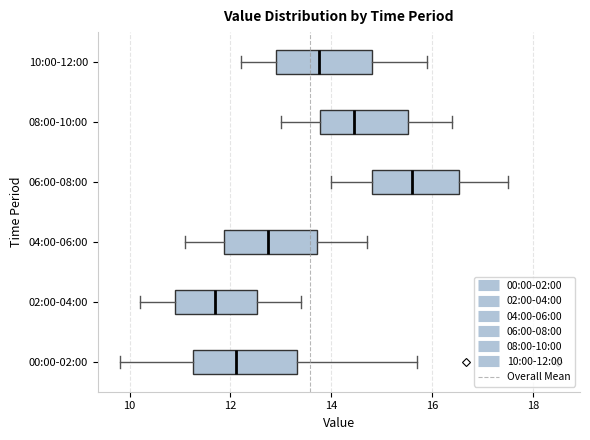

Which box has the furthest to the right median line?

06:00-08:00